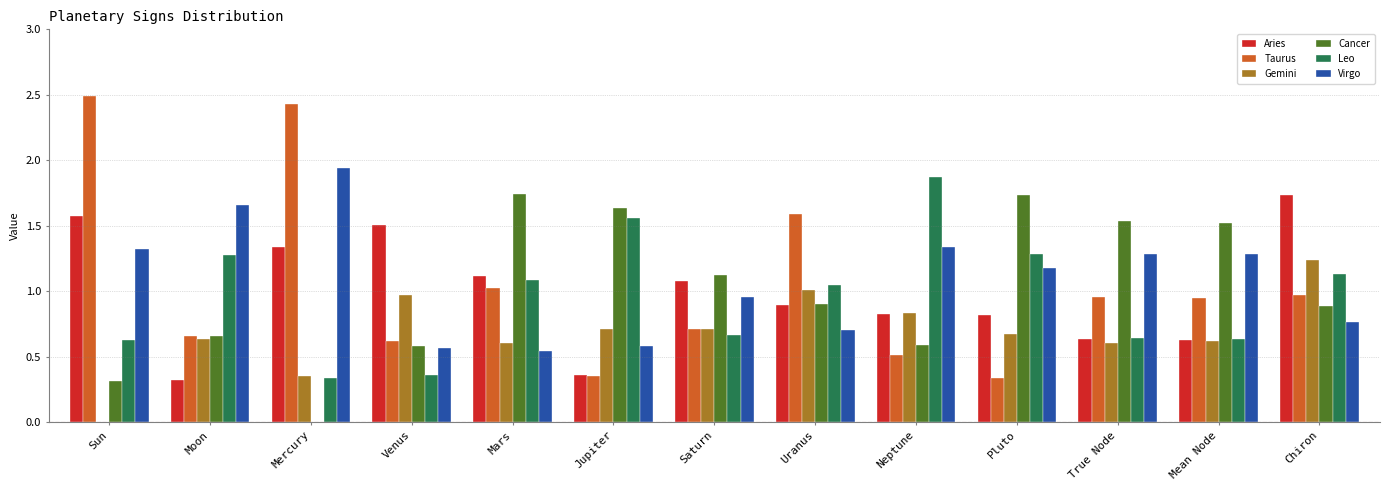

What is the total value across all series at Jupiter?

5.2